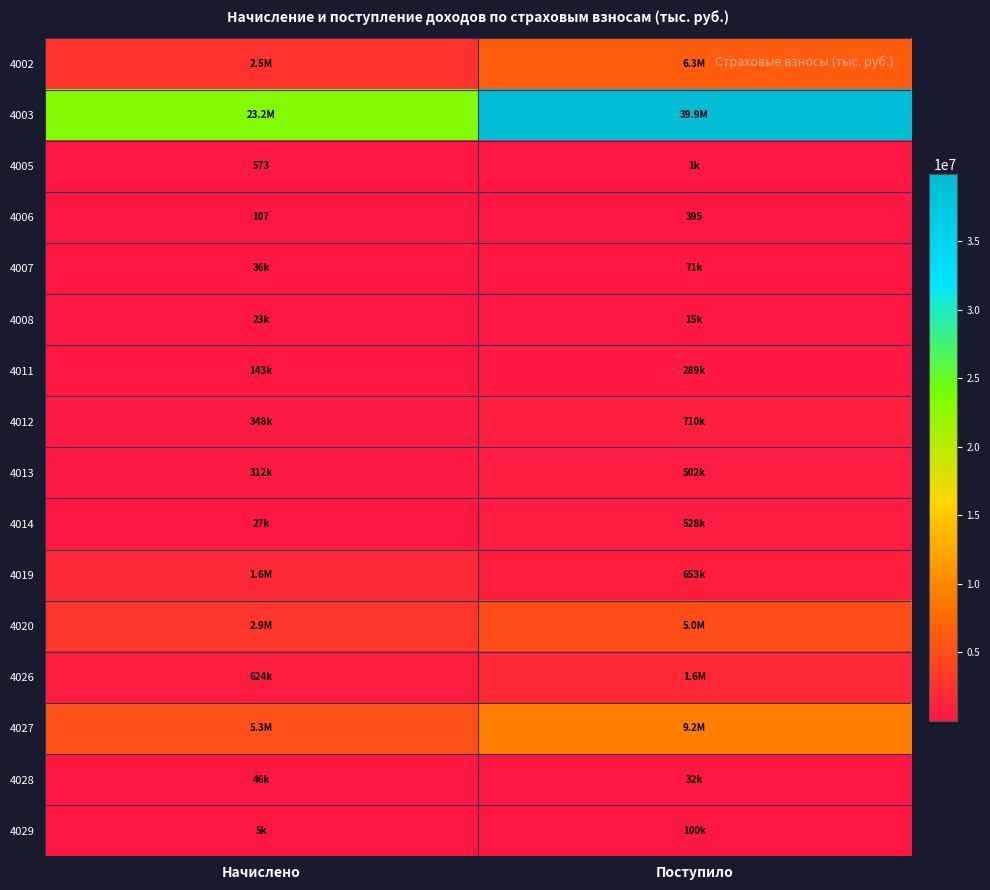

List the labels in order of 4006 value, smallest first.

Начислено, Поступило